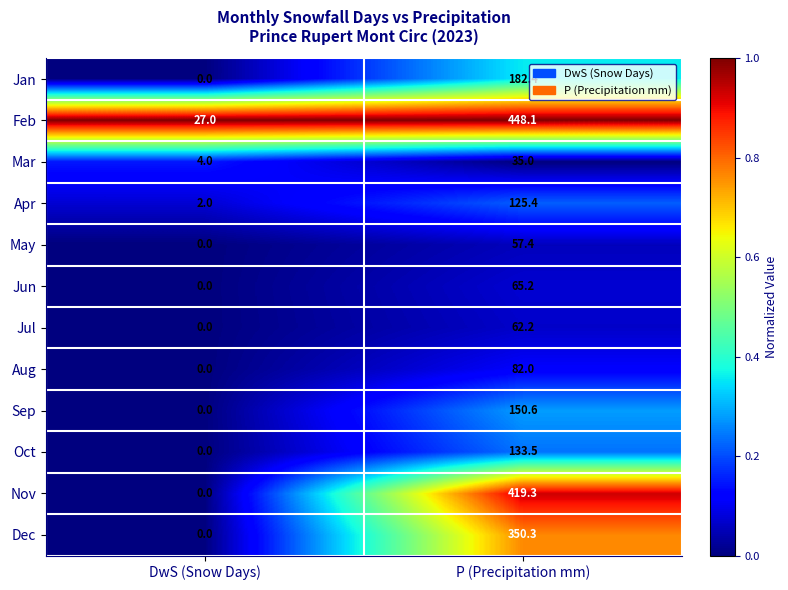

Rank the categories by Mar value from lowest to highest.

DwS (Snow Days), P (Precipitation mm)